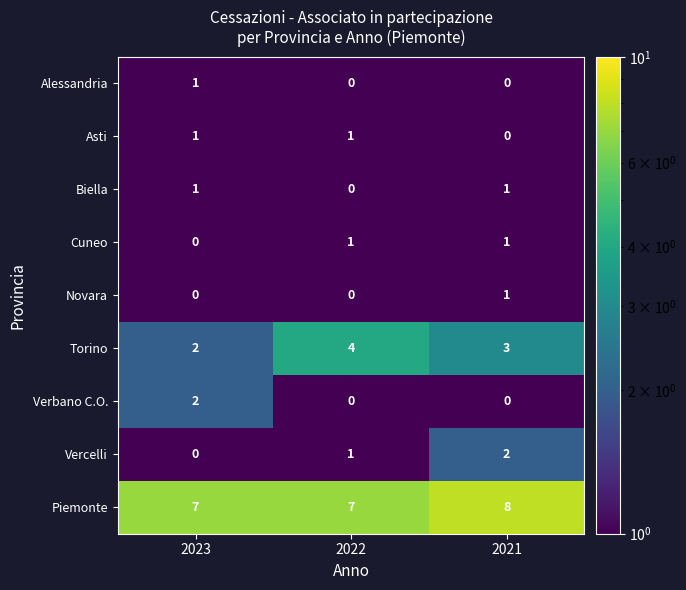

List the labels in order of Torino value, largest first.

2022, 2021, 2023